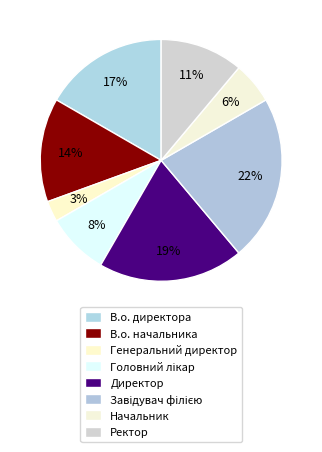

Is it true that В.о. директора is 29% of the pie?

False